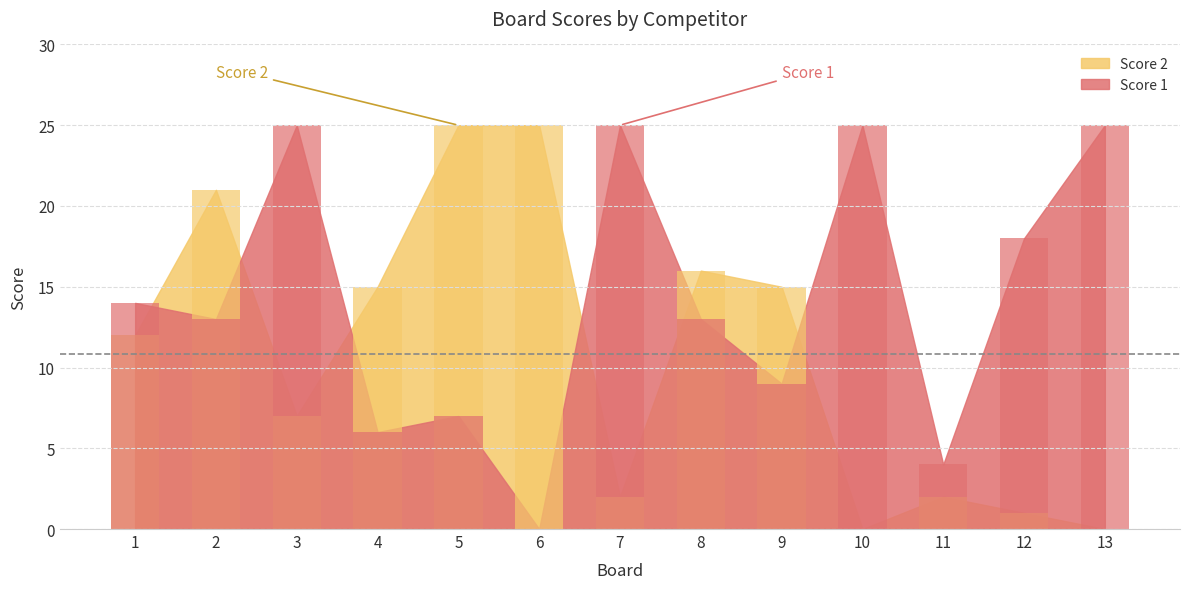

Reading left to right, transcribe all the data shown in this chart.

Score 1: 1=14	2=13	3=25	4=6	5=7	6=0	7=25	8=13	9=9	10=25	11=4	12=18	13=25
Score 2: 1=12	2=21	3=7	4=15	5=25	6=25	7=2	8=16	9=15	10=0	11=2	12=1	13=0